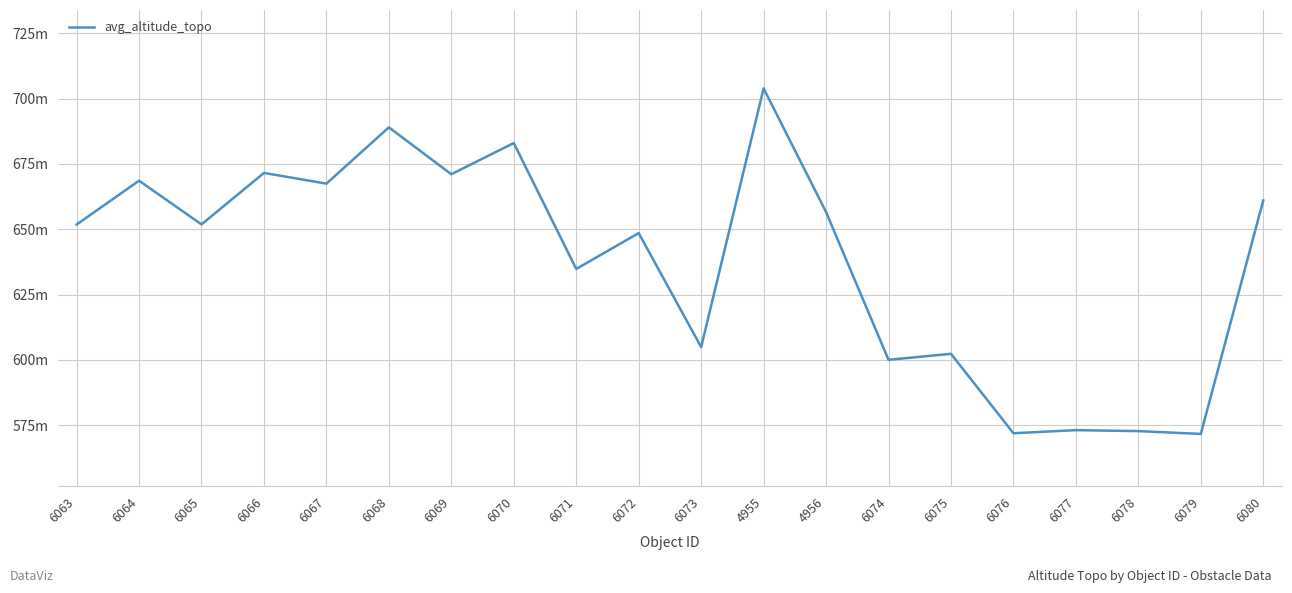

What is the smallest value displayed?

571.7